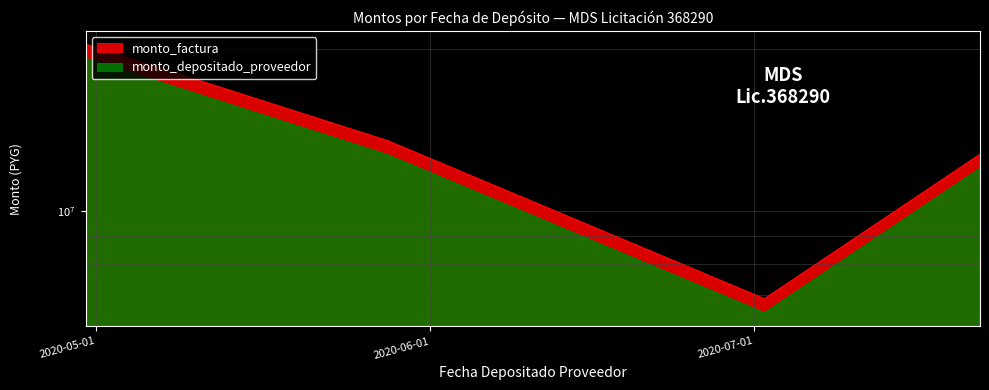

The value of monto_factura at 2020-05-28 is 17618522. True or false?

False